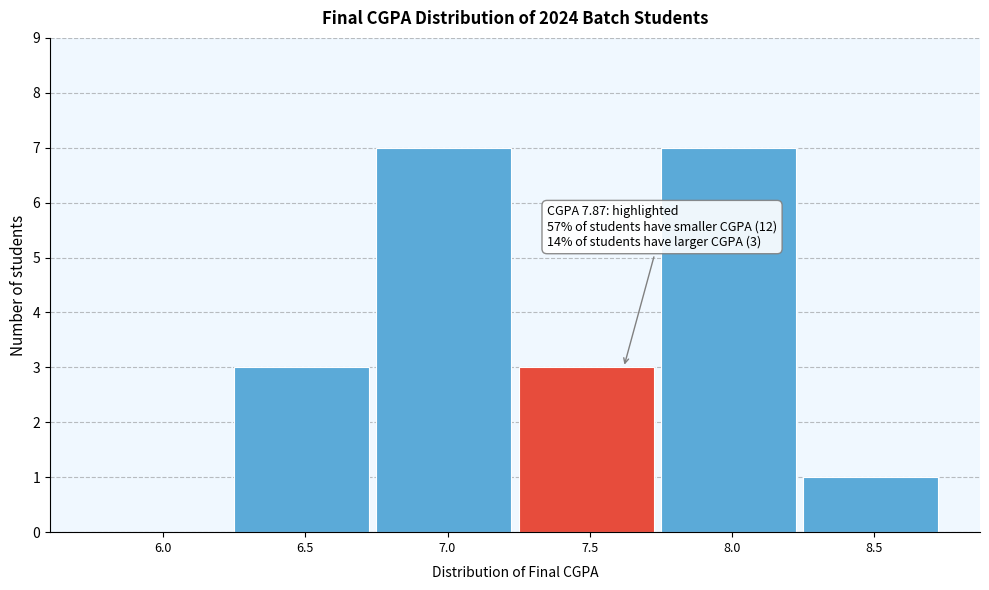

Reading left to right, what are all the values shown in this chart?

6.0=0	6.5=3	7.0=7	7.5=3	8.0=7	8.5=1